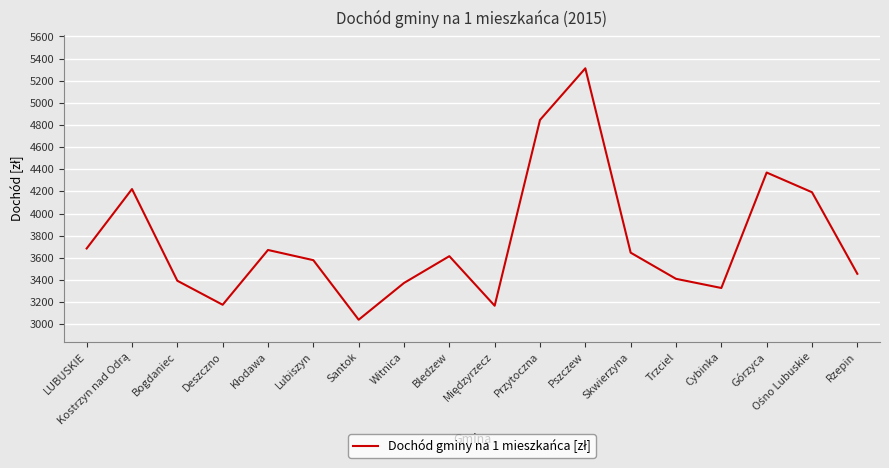

What is the minimum value shown in the chart?

3040.3